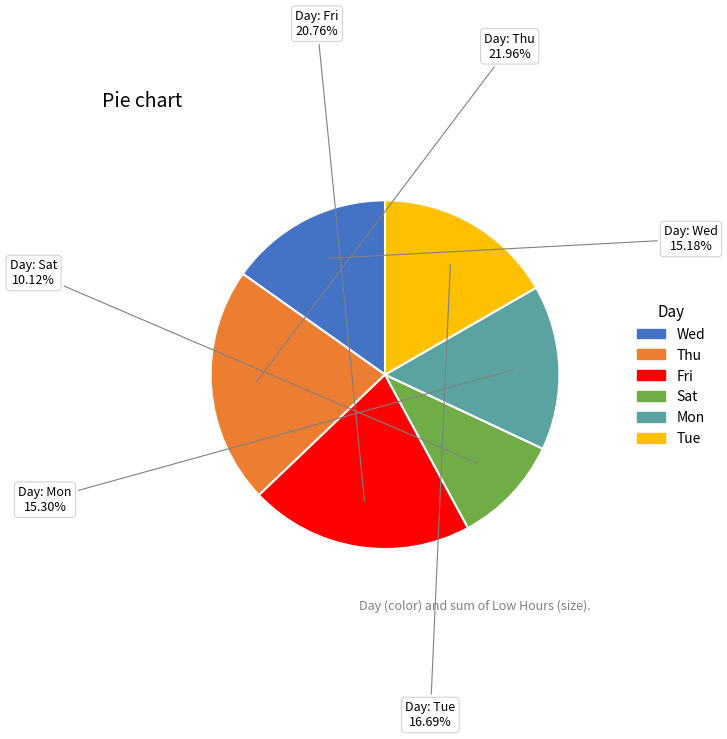

How many segments does this pie chart have?

6